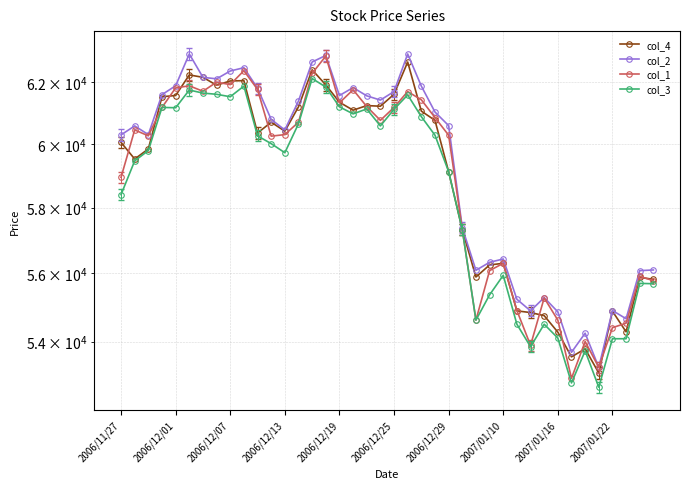

At 2006/12/25, list the series in order from smallest to largest.

col_3, col_1, col_4, col_2